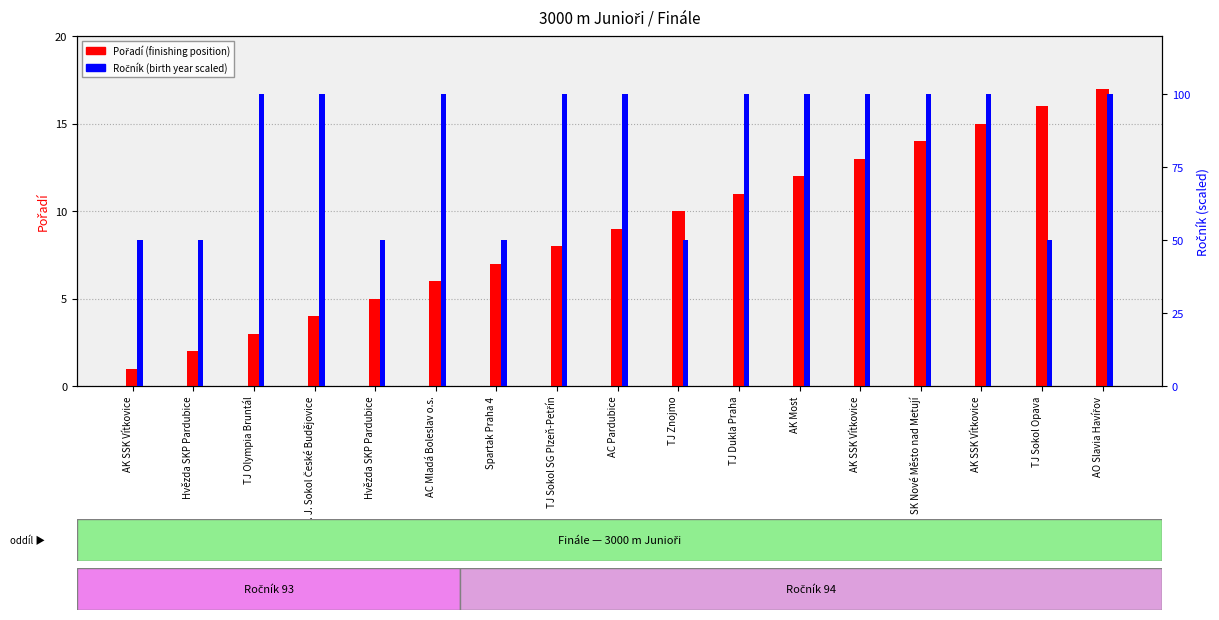

Are the bars grouped side by side (vs. stacked)?

Yes